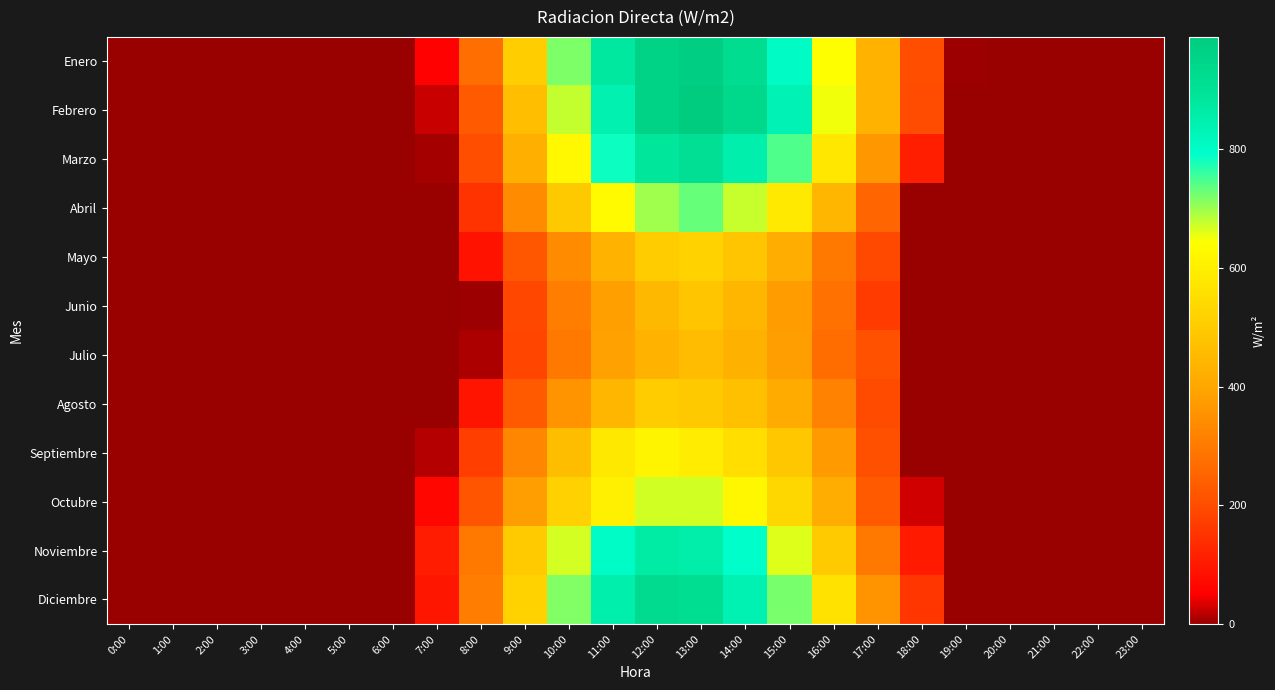

Reading left to right, what are all the values shown in this chart?

Enero: 0:00=0.0	1:00=0.0	2:00=0.0	3:00=0.0	4:00=0.0	5:00=0.0	6:00=0.0	7:00=53.3	8:00=273.1	9:00=506.3	10:00=718.5	11:00=876.2	12:00=960.0	13:00=977.5	14:00=923.3	15:00=804.8	16:00=640.2	17:00=429.5	18:00=201.2	19:00=2.8	20:00=0.0	21:00=0.0	22:00=0.0	23:00=0.0
Febrero: 0:00=0.0	1:00=0.0	2:00=0.0	3:00=0.0	4:00=0.0	5:00=0.0	6:00=0.0	7:00=23.6	8:00=229.2	9:00=465.2	10:00=678.0	11:00=844.3	12:00=961.6	13:00=989.7	14:00=939.8	15:00=833.8	16:00=649.8	17:00=433.2	18:00=198.6	19:00=0.0	20:00=0.0	21:00=0.0	22:00=0.0	23:00=0.0
Marzo: 0:00=0.0	1:00=0.0	2:00=0.0	3:00=0.0	4:00=0.0	5:00=0.0	6:00=0.0	7:00=6.2	8:00=203.6	9:00=421.9	10:00=625.3	11:00=783.4	12:00=881.6	13:00=911.7	14:00=852.0	15:00=744.5	16:00=578.7	17:00=365.3	18:00=110.9	19:00=0.0	20:00=0.0	21:00=0.0	22:00=0.0	23:00=0.0
Abril: 0:00=0.0	1:00=0.0	2:00=0.0	3:00=0.0	4:00=0.0	5:00=0.0	6:00=0.0	7:00=0.0	8:00=149.5	9:00=338.4	10:00=493.6	11:00=631.0	12:00=698.7	13:00=731.7	14:00=676.3	15:00=582.5	16:00=441.0	17:00=254.0	18:00=0.0	19:00=0.0	20:00=0.0	21:00=0.0	22:00=0.0	23:00=0.0
Mayo: 0:00=0.0	1:00=0.0	2:00=0.0	3:00=0.0	4:00=0.0	5:00=0.0	6:00=0.0	7:00=0.0	8:00=86.3	9:00=222.5	10:00=339.1	11:00=431.5	12:00=503.5	13:00=518.1	14:00=483.6	15:00=415.7	16:00=299.6	17:00=192.5	18:00=0.0	19:00=0.0	20:00=0.0	21:00=0.0	22:00=0.0	23:00=0.0
Junio: 0:00=0.0	1:00=0.0	2:00=0.0	3:00=0.0	4:00=0.0	5:00=0.0	6:00=0.0	7:00=0.0	8:00=2.6	9:00=189.4	10:00=306.2	11:00=380.9	12:00=447.9	13:00=487.1	14:00=442.3	15:00=376.0	16:00=282.0	17:00=165.6	18:00=0.0	19:00=0.0	20:00=0.0	21:00=0.0	22:00=0.0	23:00=0.0
Julio: 0:00=0.0	1:00=0.0	2:00=0.0	3:00=0.0	4:00=0.0	5:00=0.0	6:00=0.0	7:00=0.0	8:00=11.6	9:00=183.8	10:00=295.9	11:00=385.7	12:00=432.9	13:00=460.0	14:00=429.0	15:00=379.3	16:00=271.4	17:00=210.3	18:00=0.0	19:00=0.0	20:00=0.0	21:00=0.0	22:00=0.0	23:00=0.0
Agosto: 0:00=0.0	1:00=0.0	2:00=0.0	3:00=0.0	4:00=0.0	5:00=0.0	6:00=0.0	7:00=0.0	8:00=89.9	9:00=228.4	10:00=355.7	11:00=444.6	12:00=502.7	13:00=495.2	14:00=468.1	15:00=409.8	16:00=318.8	17:00=196.4	18:00=0.0	19:00=0.0	20:00=0.0	21:00=0.0	22:00=0.0	23:00=0.0
Septiembre: 0:00=0.0	1:00=0.0	2:00=0.0	3:00=0.0	4:00=0.0	5:00=0.0	6:00=0.0	7:00=15.4	8:00=170.4	9:00=327.6	10:00=460.3	11:00=581.6	12:00=613.5	13:00=592.6	14:00=553.7	15:00=488.0	16:00=372.2	17:00=208.7	18:00=0.0	19:00=0.0	20:00=0.0	21:00=0.0	22:00=0.0	23:00=0.0
Octubre: 0:00=0.0	1:00=0.0	2:00=0.0	3:00=0.0	4:00=0.0	5:00=0.0	6:00=0.0	7:00=64.9	8:00=219.7	9:00=379.4	10:00=517.6	11:00=600.9	12:00=669.9	13:00=669.3	14:00=622.6	15:00=534.4	16:00=418.9	17:00=228.6	18:00=27.4	19:00=0.0	20:00=0.0	21:00=0.0	22:00=0.0	23:00=0.0
Noviembre: 0:00=0.0	1:00=0.0	2:00=0.0	3:00=0.0	4:00=0.0	5:00=0.0	6:00=0.0	7:00=105.4	8:00=296.5	9:00=498.3	10:00=667.3	11:00=800.8	12:00=867.8	13:00=856.3	14:00=791.9	15:00=662.1	16:00=497.5	17:00=298.1	18:00=101.6	19:00=0.0	20:00=0.0	21:00=0.0	22:00=0.0	23:00=0.0
Diciembre: 0:00=0.0	1:00=0.0	2:00=0.0	3:00=0.0	4:00=0.0	5:00=0.0	6:00=0.0	7:00=93.8	8:00=306.5	9:00=518.2	10:00=715.7	11:00=851.9	12:00=926.6	13:00=915.1	14:00=837.5	15:00=722.4	16:00=563.7	17:00=358.1	18:00=154.9	19:00=0.0	20:00=0.0	21:00=0.0	22:00=0.0	23:00=0.0